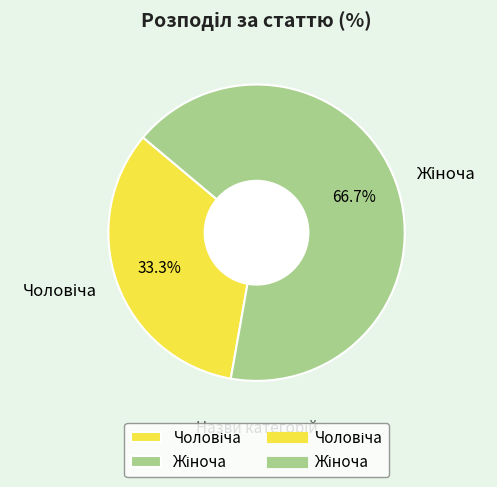

Is there a majority slice in this chart?

Yes